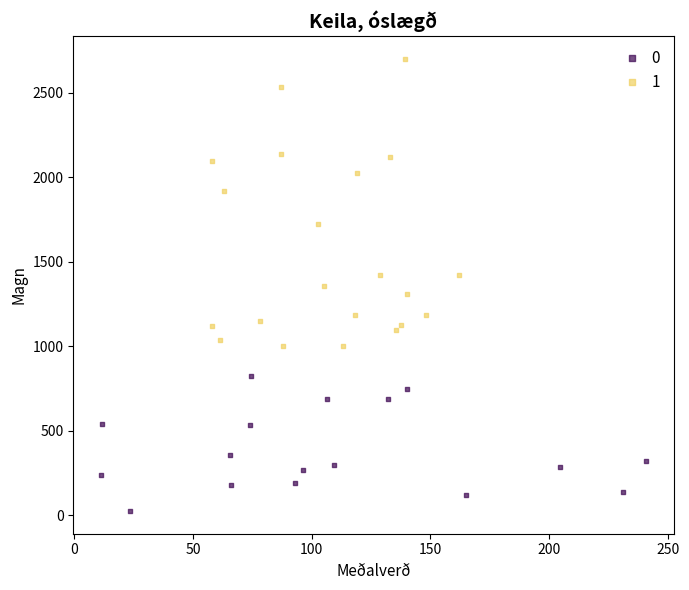

Which series has the widest spread of Y values?

1